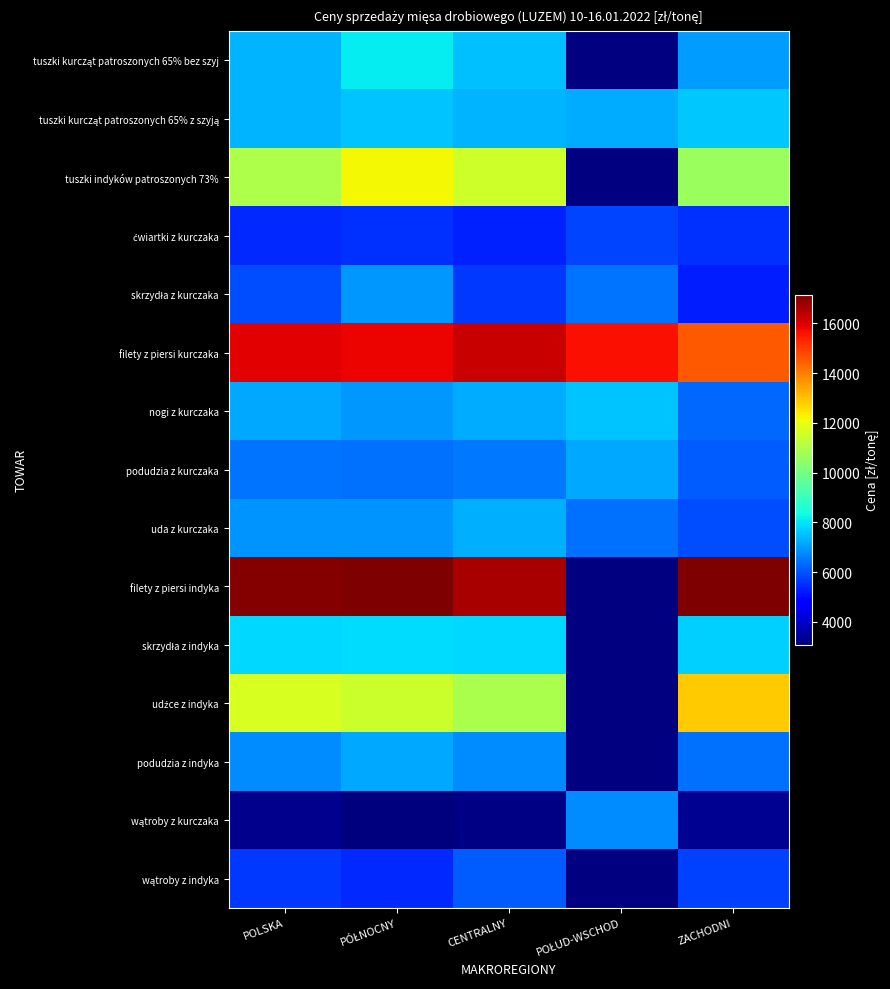

True or false: filety z piersi kurczaka has a value of 16230.2 at CENTRALNY.

True